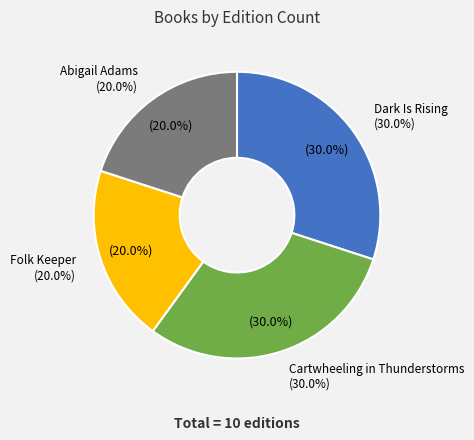

To the nearest percent, what portion does Cartwheeling in Thunderstorms represent?

30%